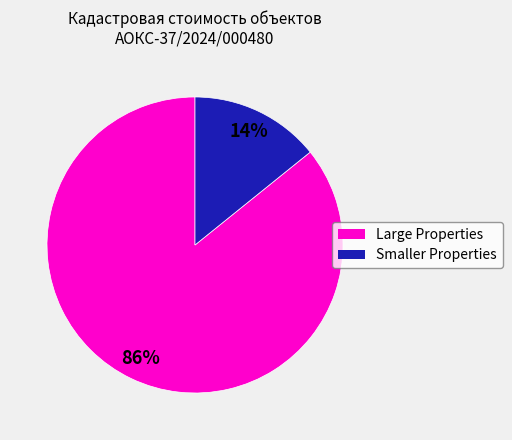

Count the number of slices in the pie.

2